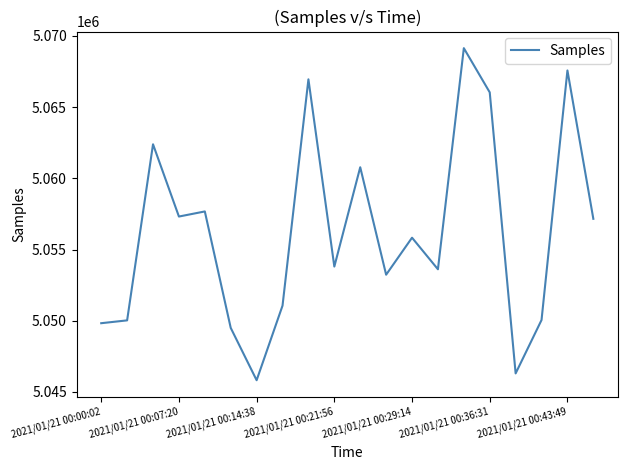

What is the minimum value shown in the chart?

5045826